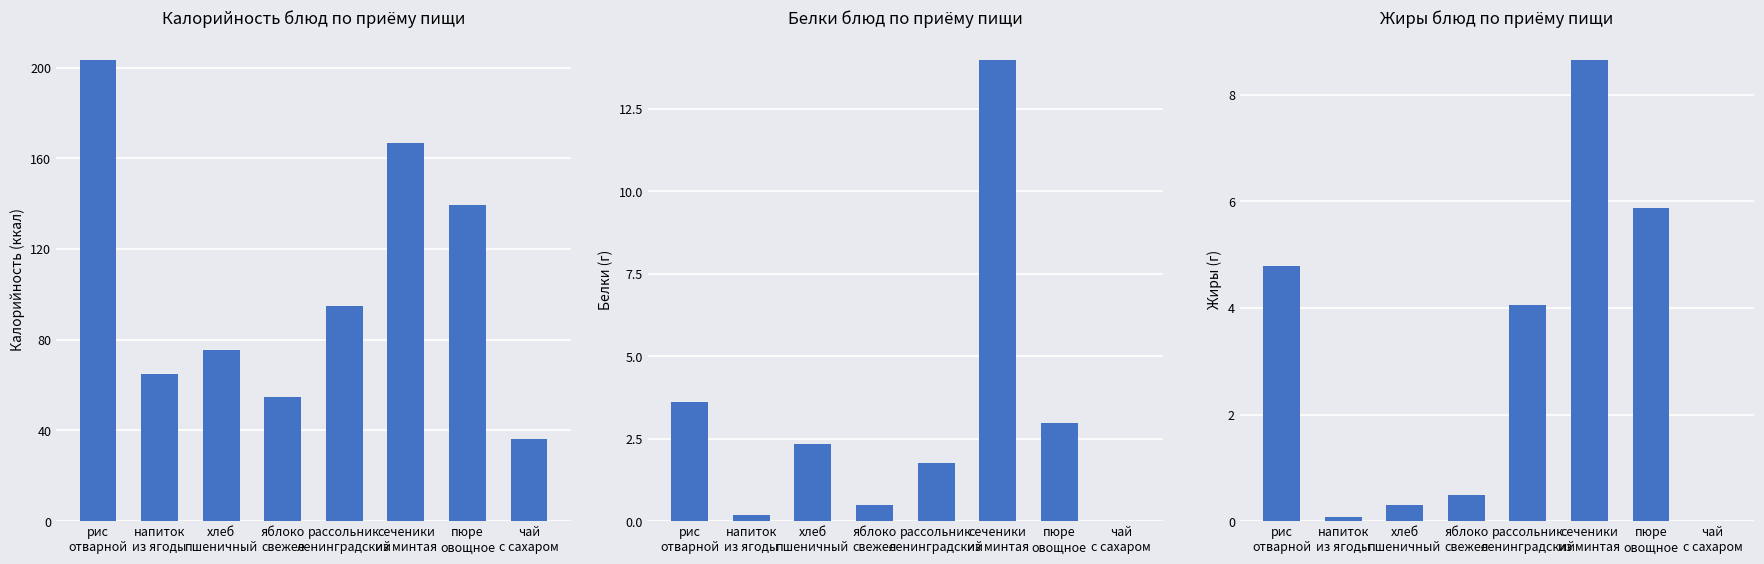

What is the approximate value of Жиры at рассольник
ленинградский?

4.1